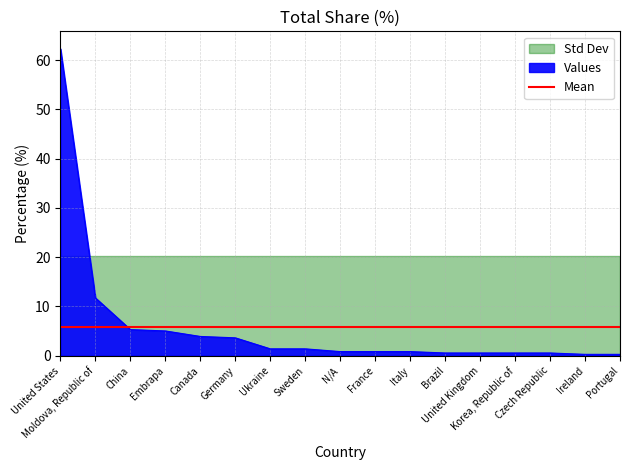

True or false: there are more than 2 points higher than both neighbors.

False